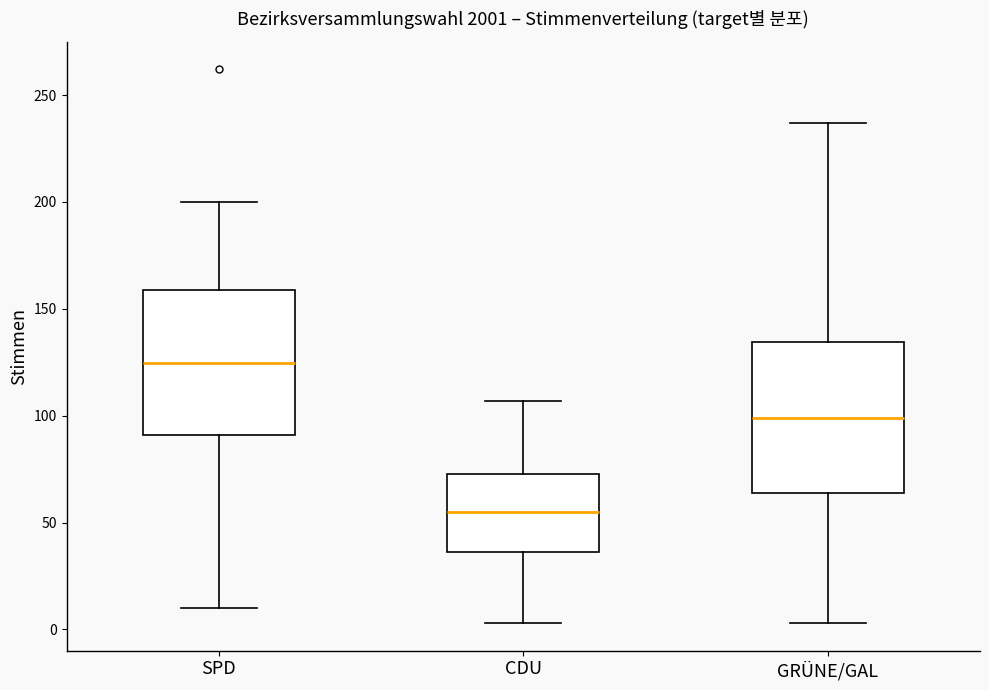

Reading left to right, transcribe this box plot: for each box, give where its median line is, the range the box spans, and where its two whiskers end, as read against the y-axis. The values are not printed on the chart, so give them approximately, as read against the axis.

SPD: median 125, box 90 to 160, whiskers 10 to 200
CDU: median 55, box 35 to 75, whiskers 5 to 105
GRÜNE/GAL: median 100, box 65 to 135, whiskers 5 to 235